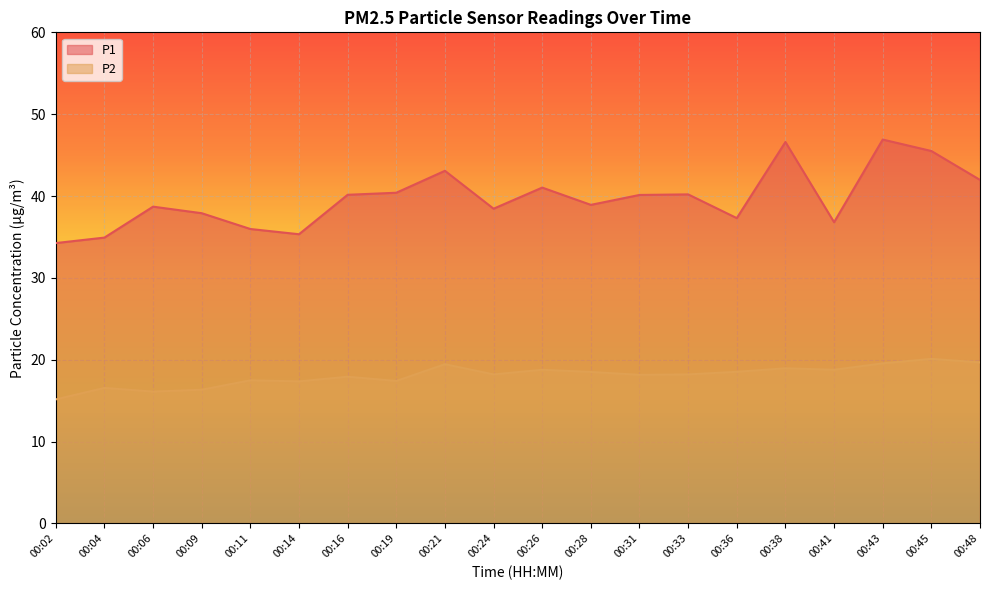

Between 00:26 and 00:43, which series saw the biggest shift?

P1